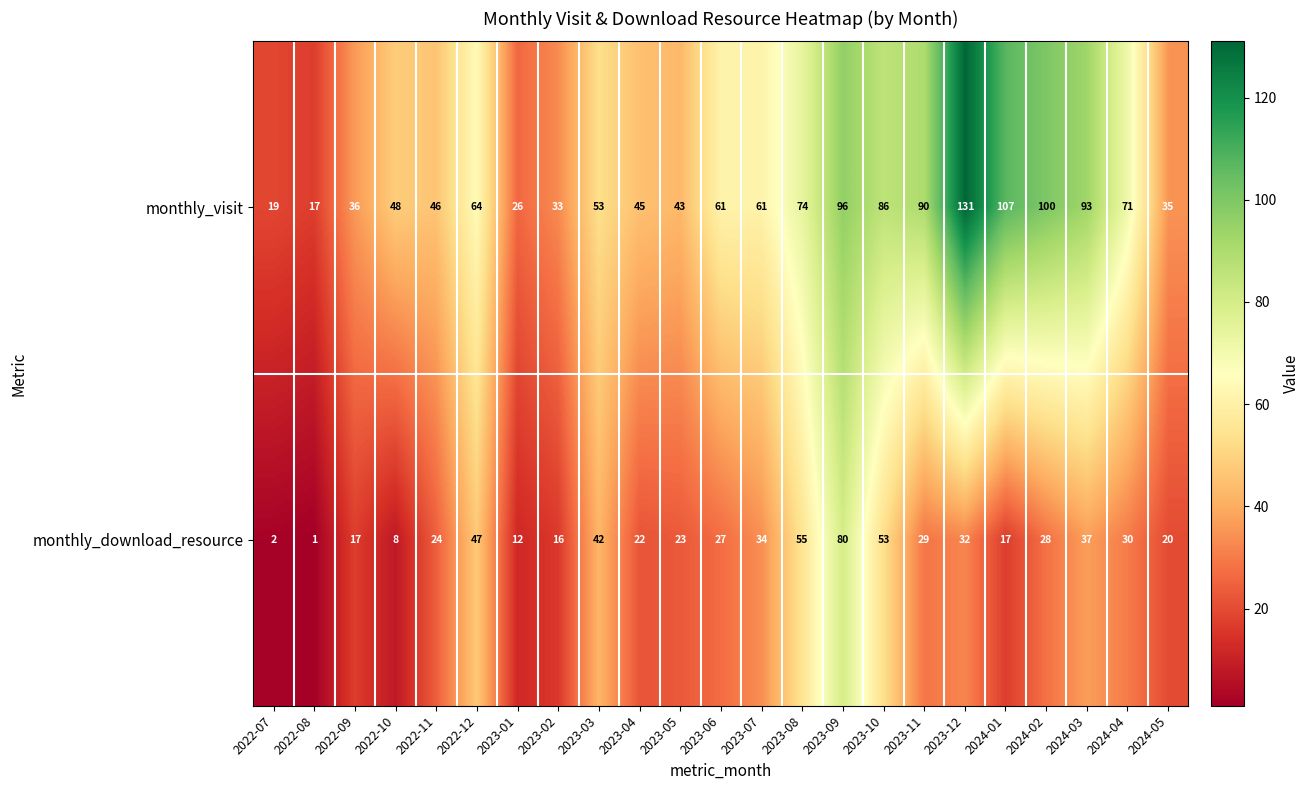

What is the sum of all monthly_download_resource values?

656